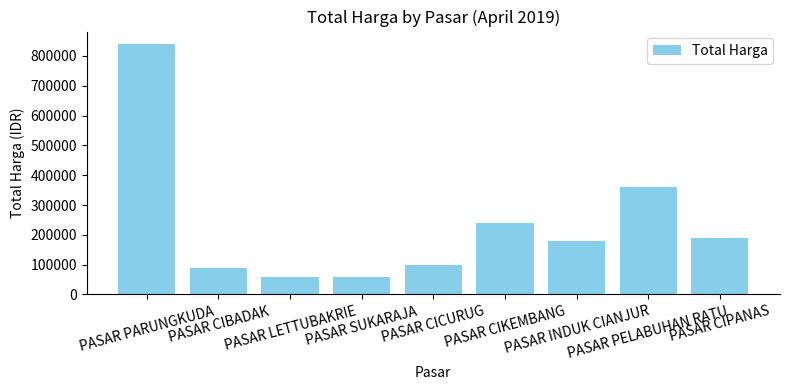

What is the value of the 3rd bar from the left?

60000